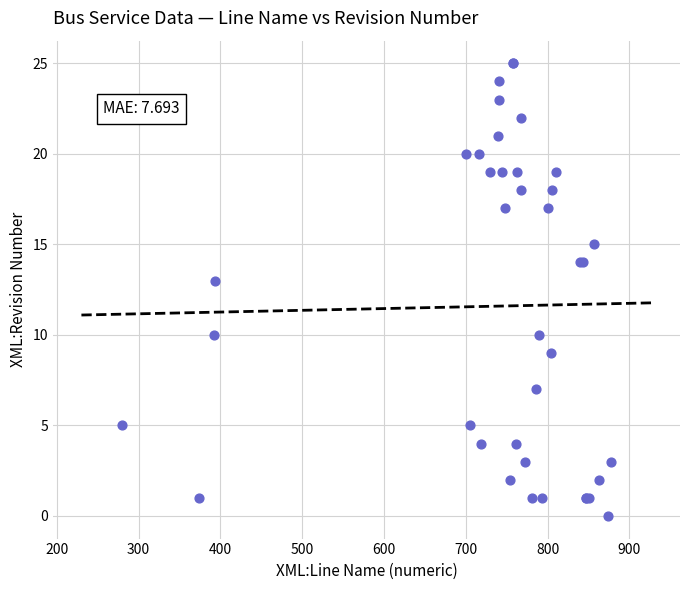

What Y value in the scatter plot is closest to 12?

13